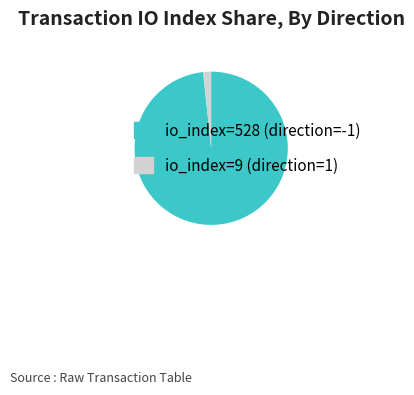

How many segments does this pie chart have?

2